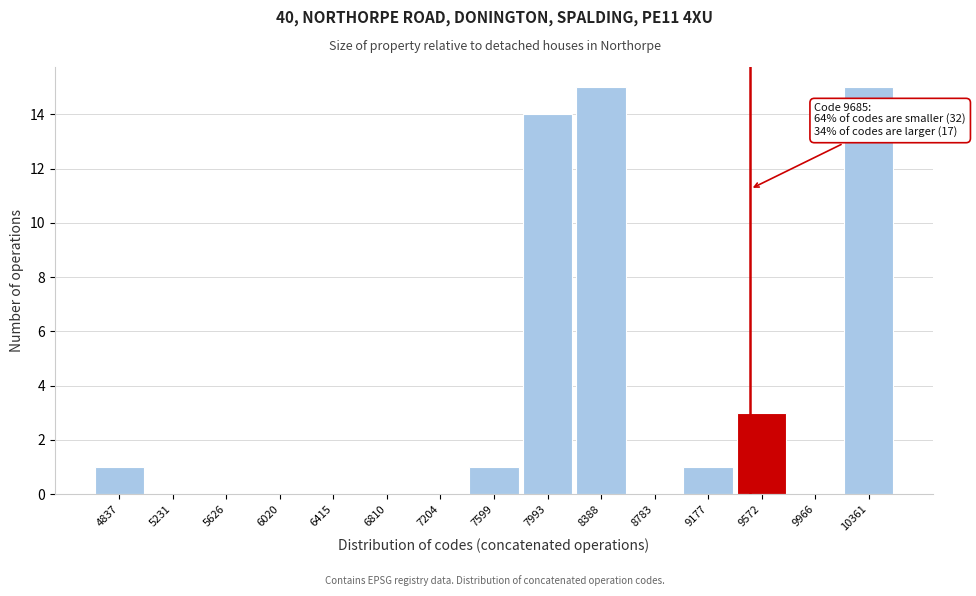

Reading left to right, extract all data points from this chart.

4837=1	5231=0	5626=0	6020=0	6415=0	6810=0	7204=0	7599=1	7993=14	8388=15	8783=0	9177=1	9572=3	9966=0	10361=15